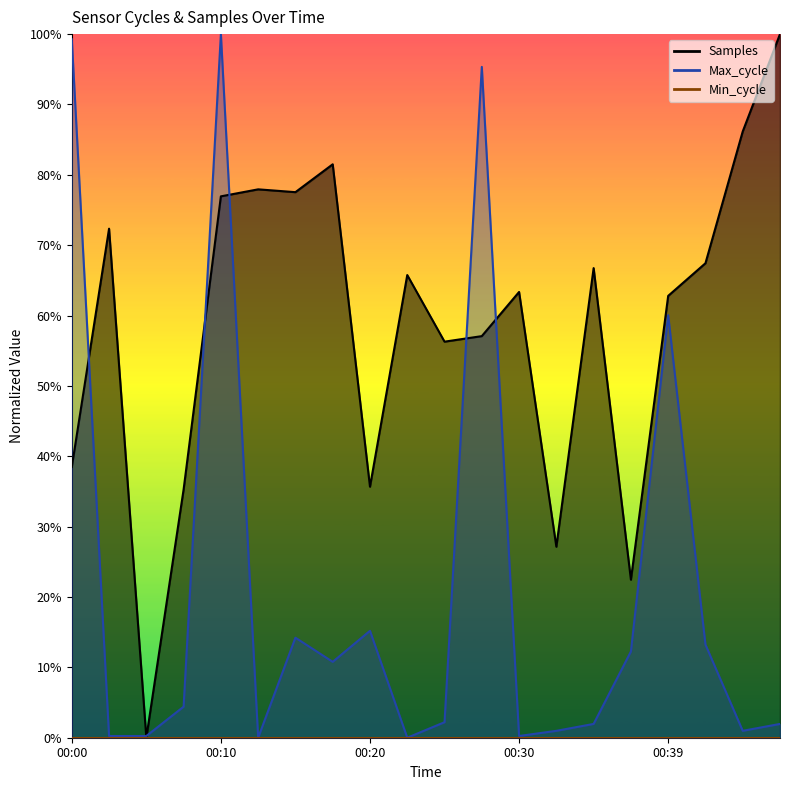

At which category does the chart reach its minimum across all series?

00:05